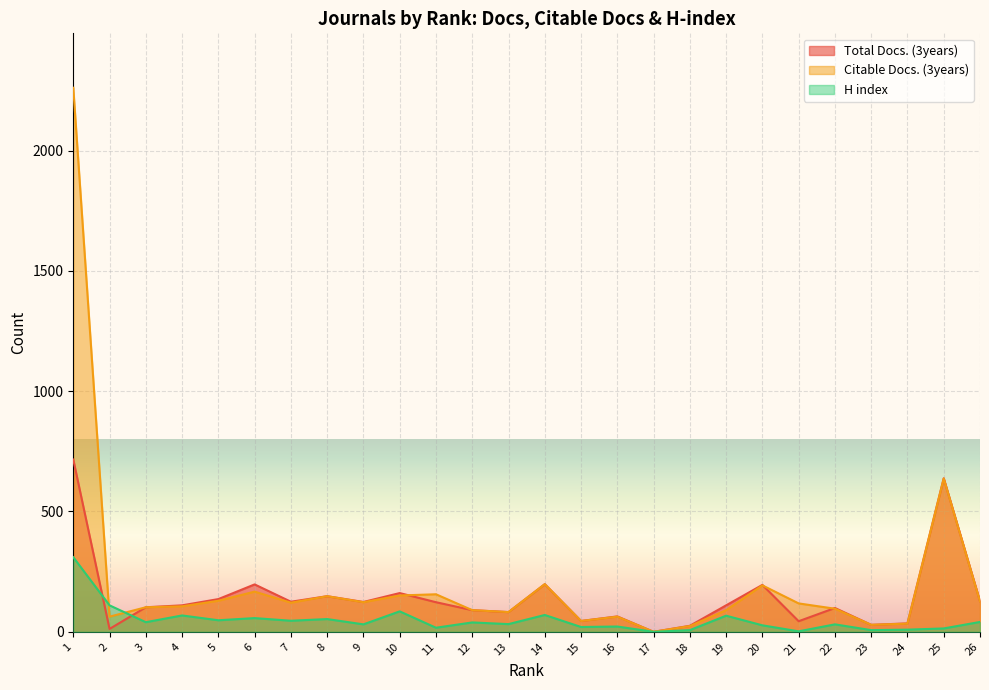

At which category is the sum across all series the highest?

1